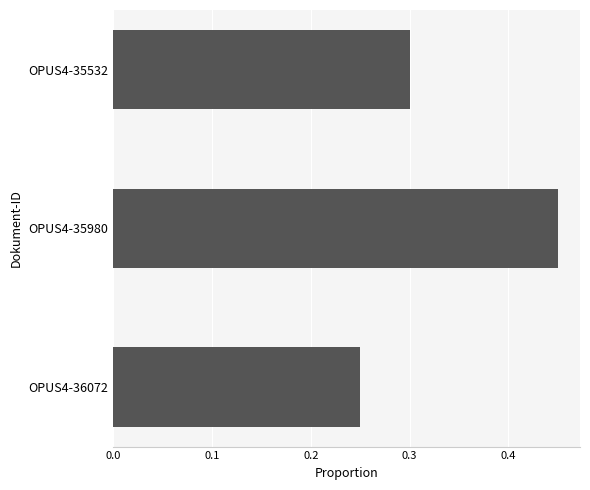

At which category does the chart reach its minimum across all series?

OPUS4-36072